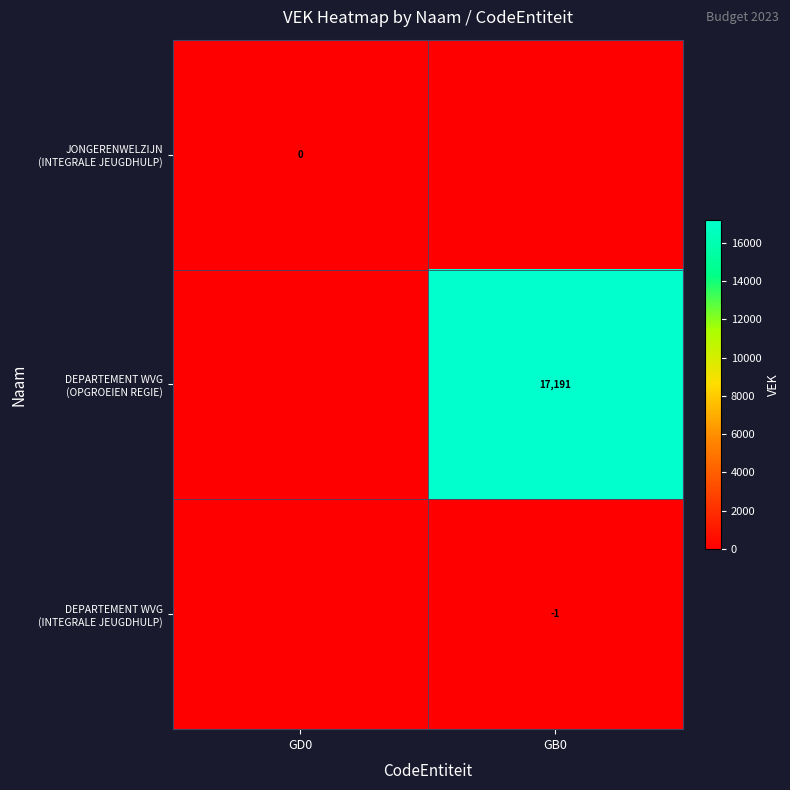

At how many categories does at least one series exceed 11915?

1